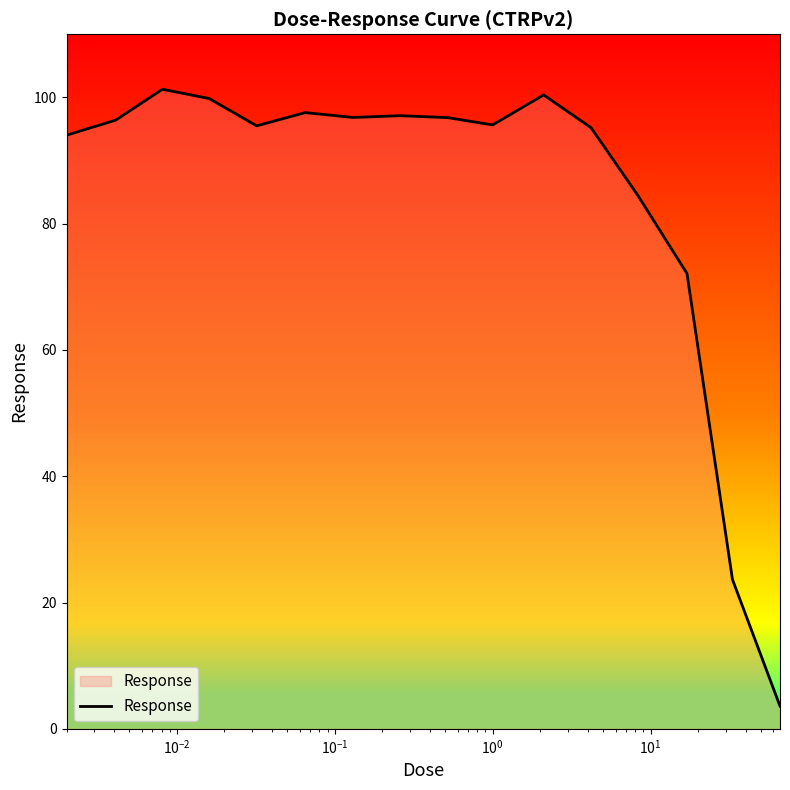

What is the greatest value displayed?

101.3